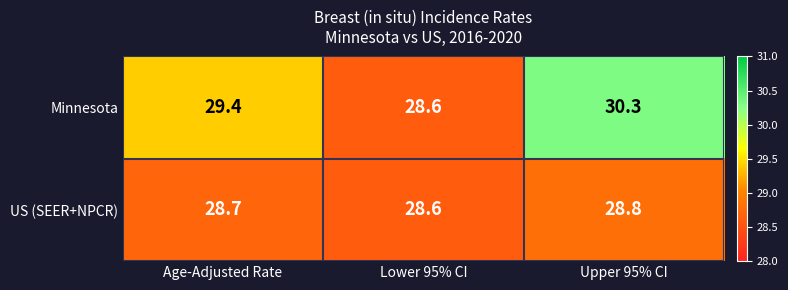

Which series has the largest range (max minus min)?

Minnesota